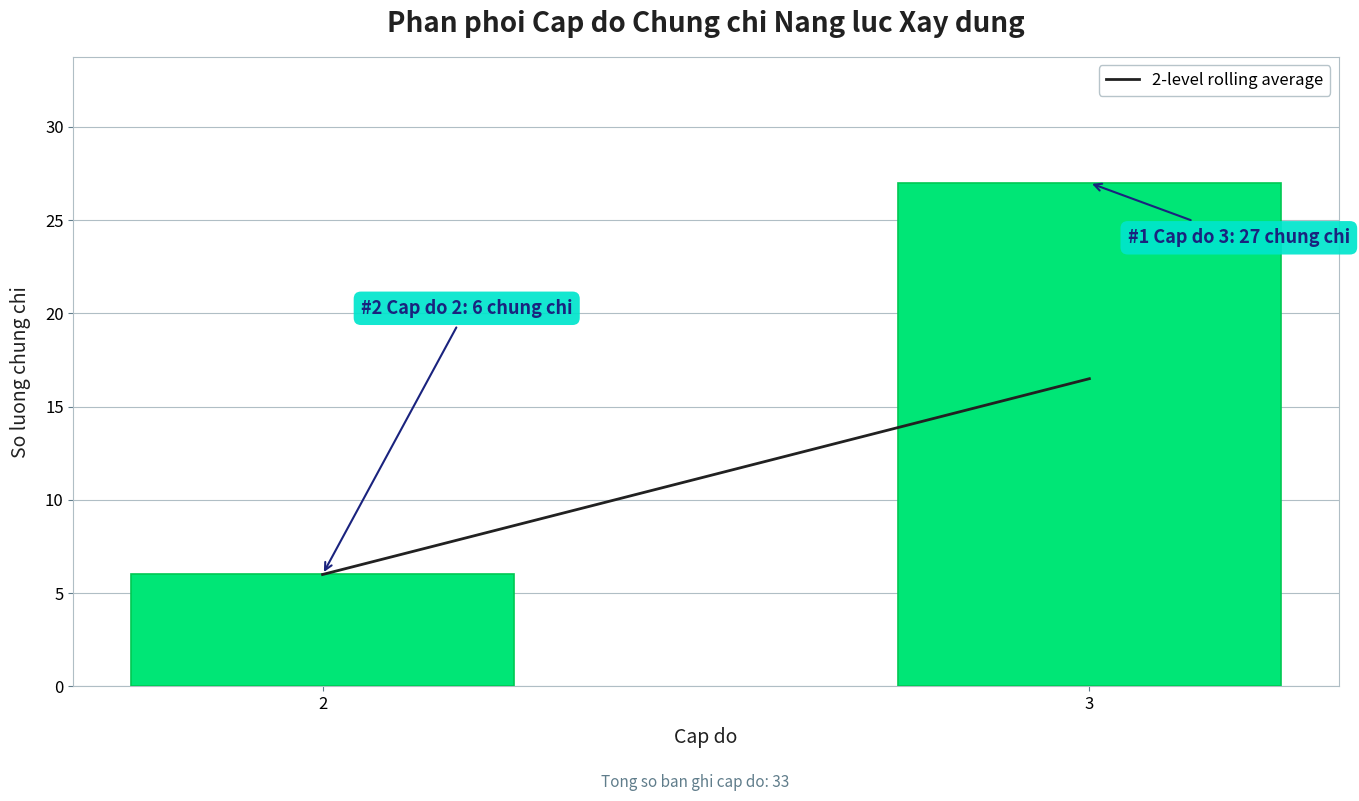

Reading left to right, what are all the values shown in this chart?

2=6	3=27